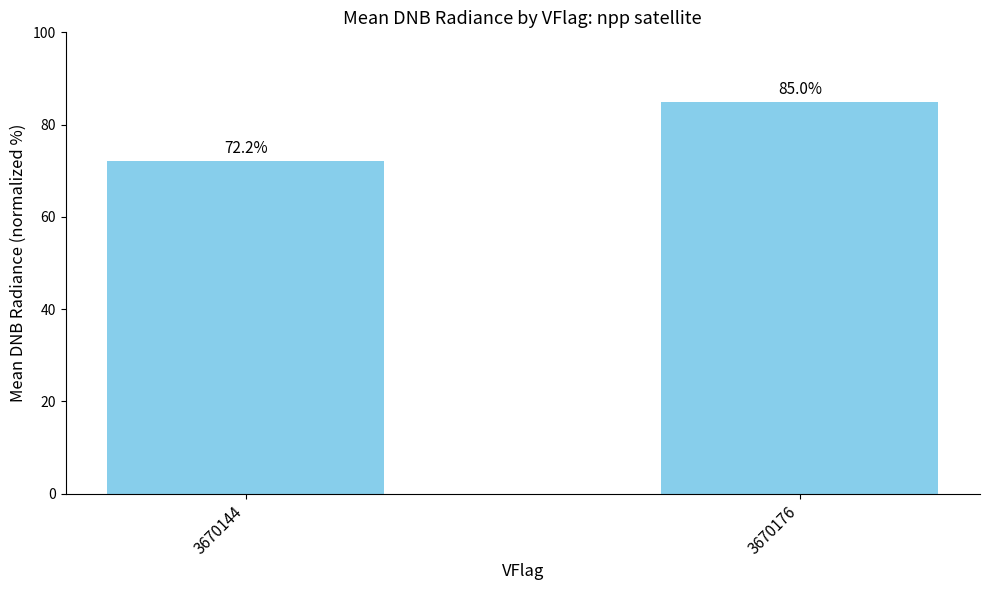

Between 3670176 and 3670144, which is larger?

3670176